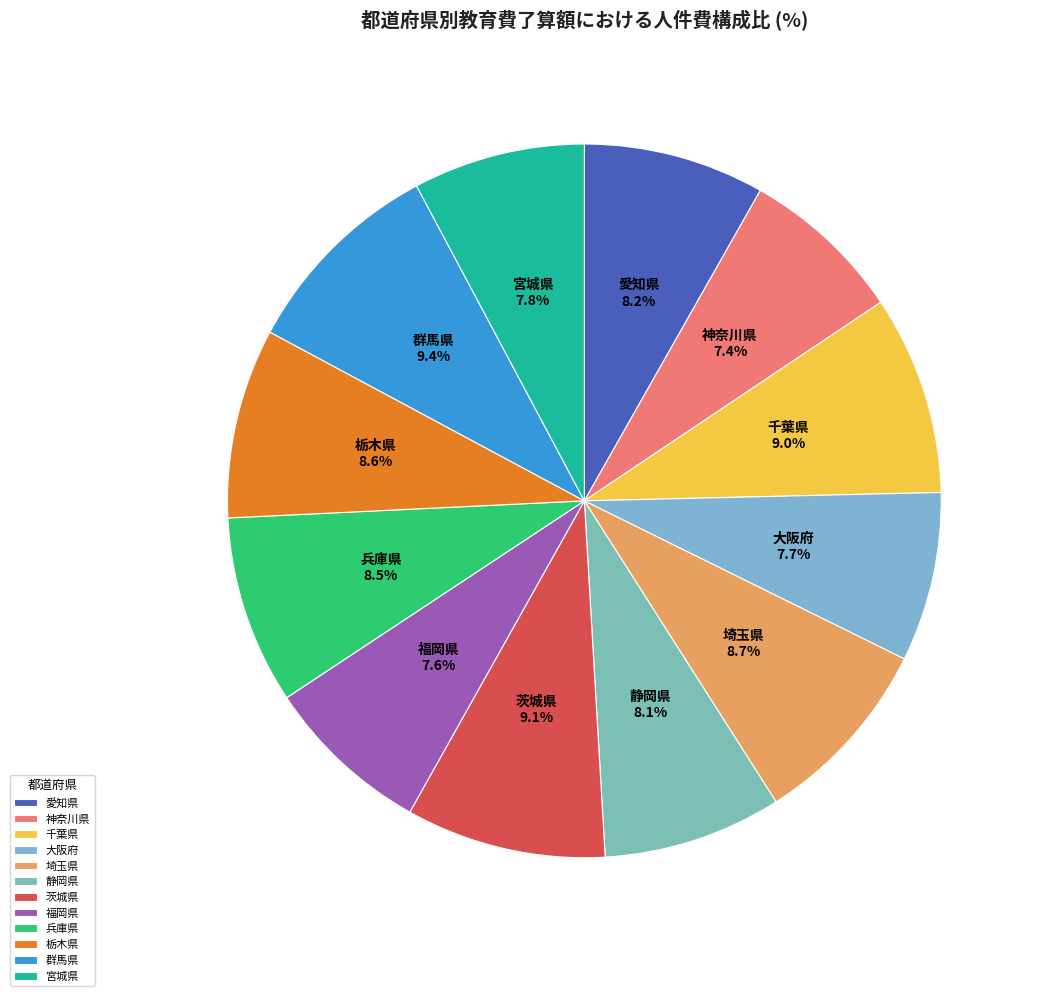

What percentage do 福岡県 and 千葉県 together represent?

16.6%